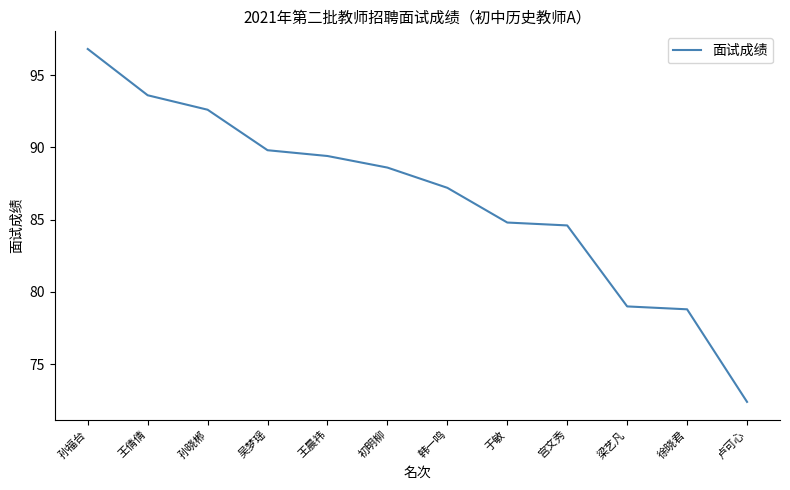

What position from the left is 卢可心?

12